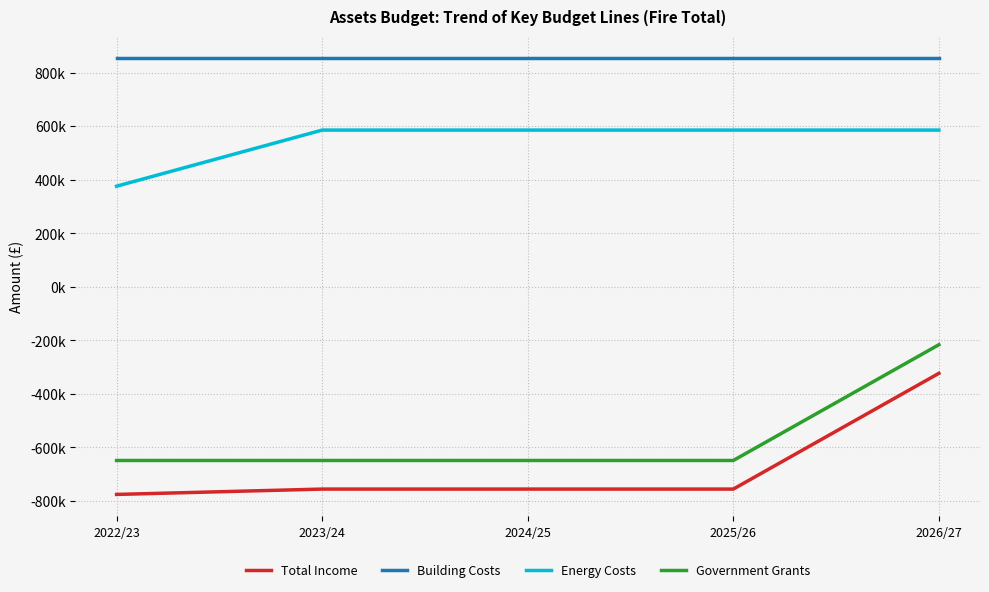

What are all the series names shown in the legend?

Total Income, Building Costs, Energy Costs, Government Grants